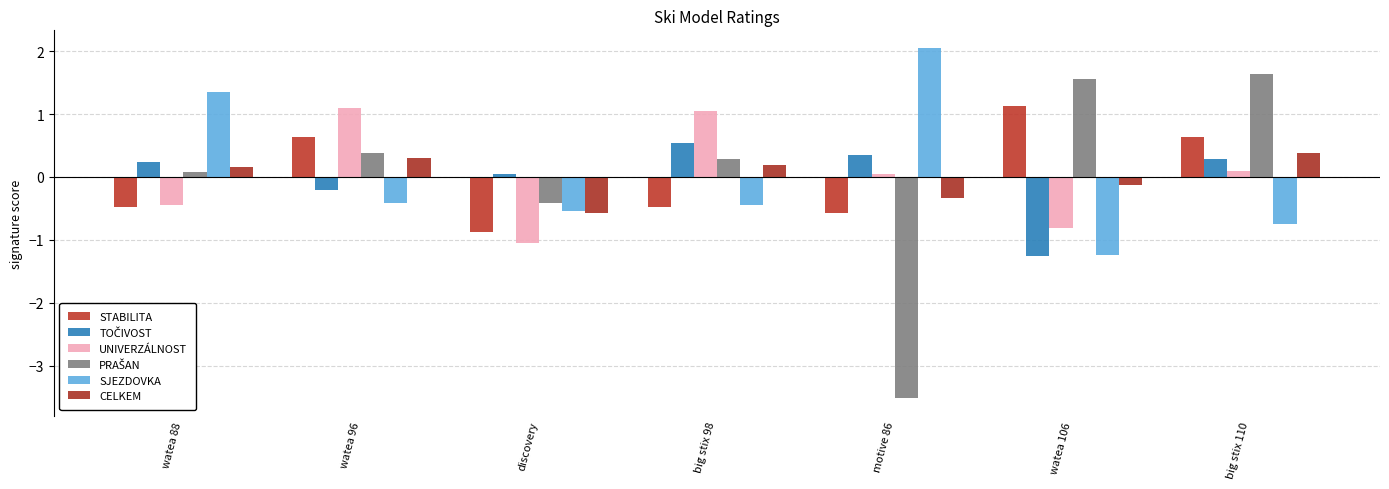

What is the difference between the maximum and minimum values in the SJEZDOVKA series?

3.3